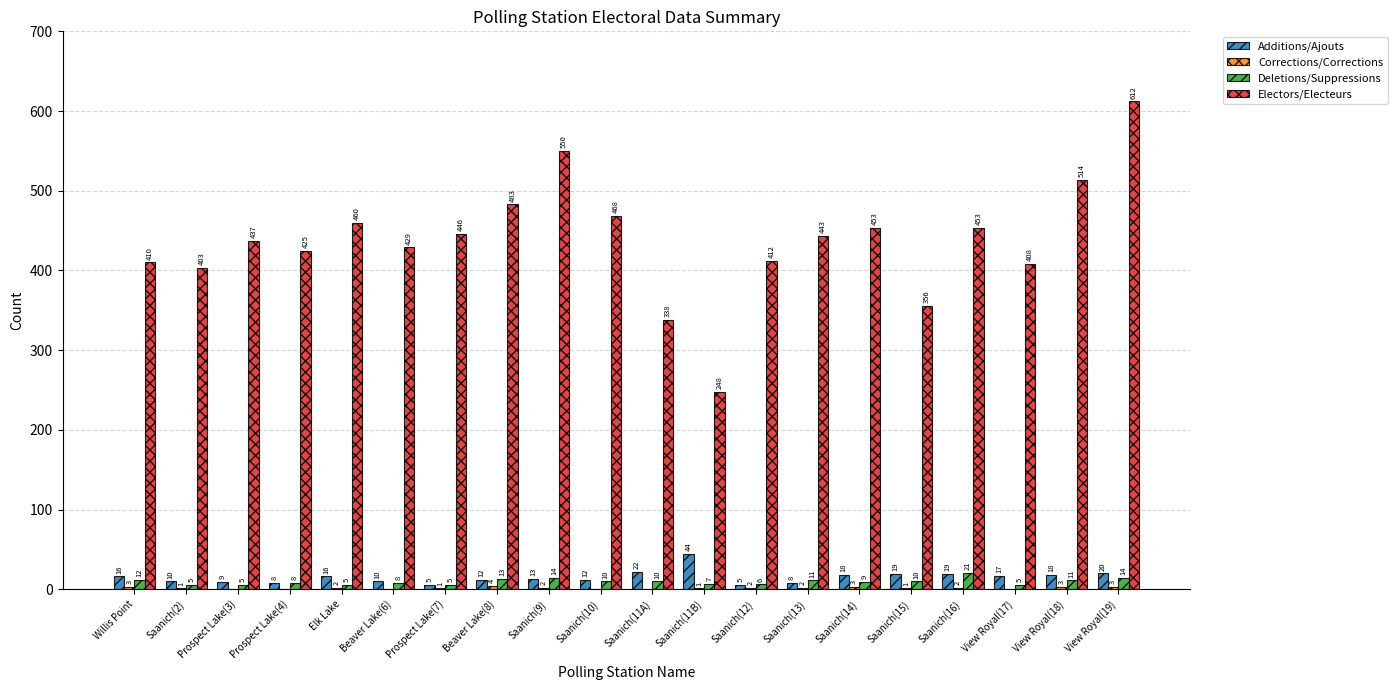

Between Willis Point and Saanich(14), which series saw the biggest shift?

Electors/Electeurs